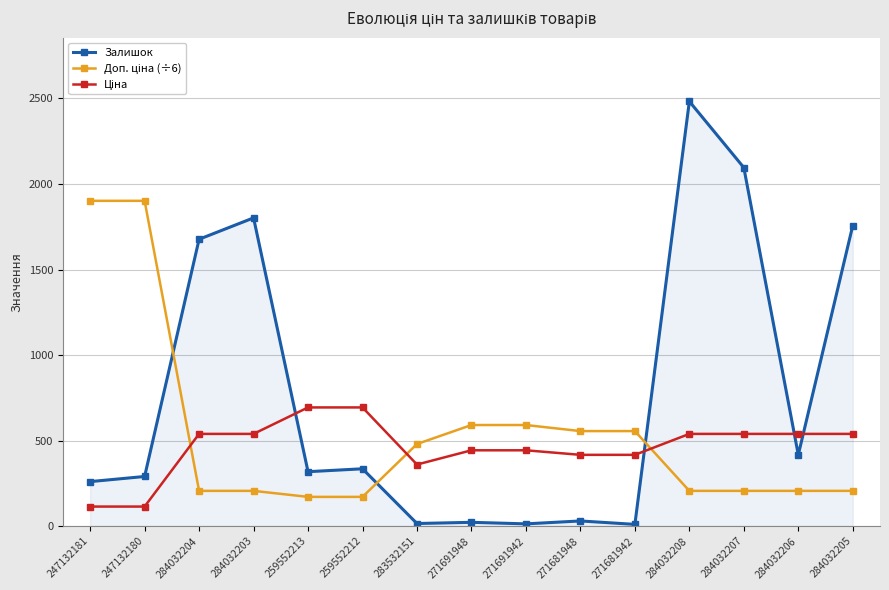

Does the chart display data point markers on the line(s)?

Yes